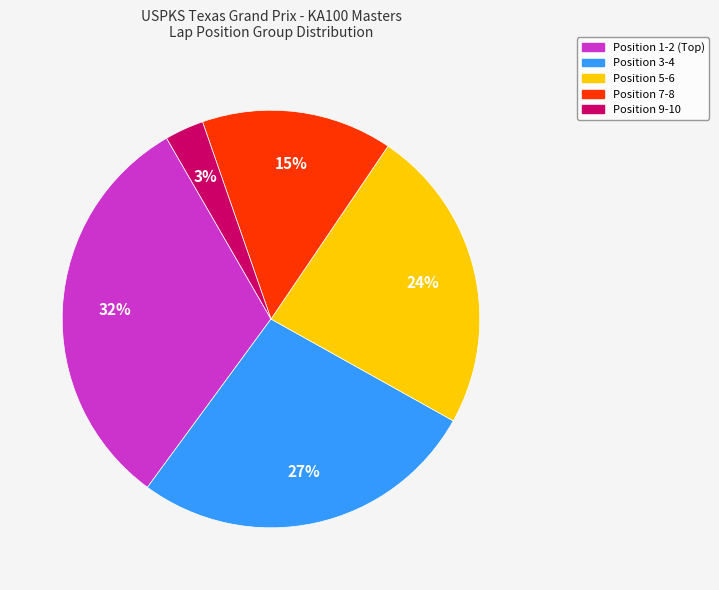

Is there any slice that represents more than half of the pie?

No